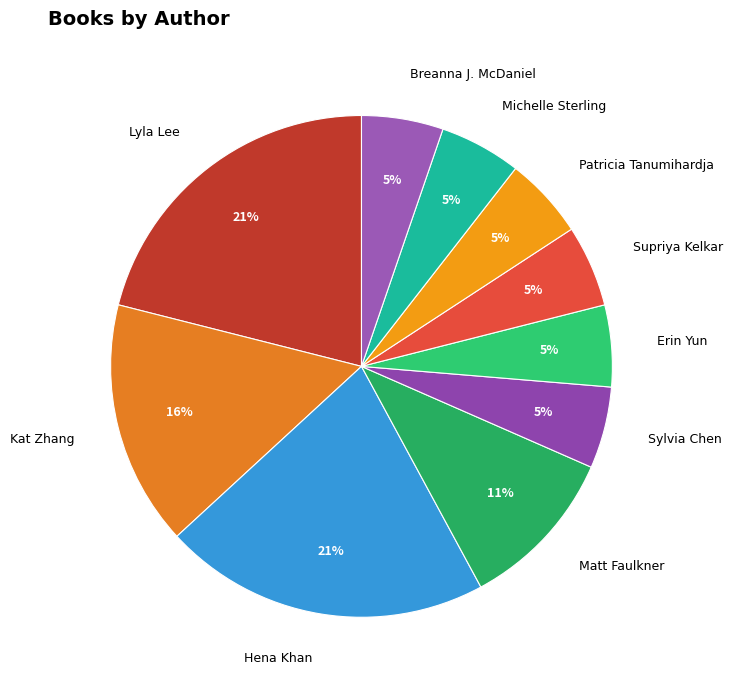

Is there a majority slice in this chart?

No